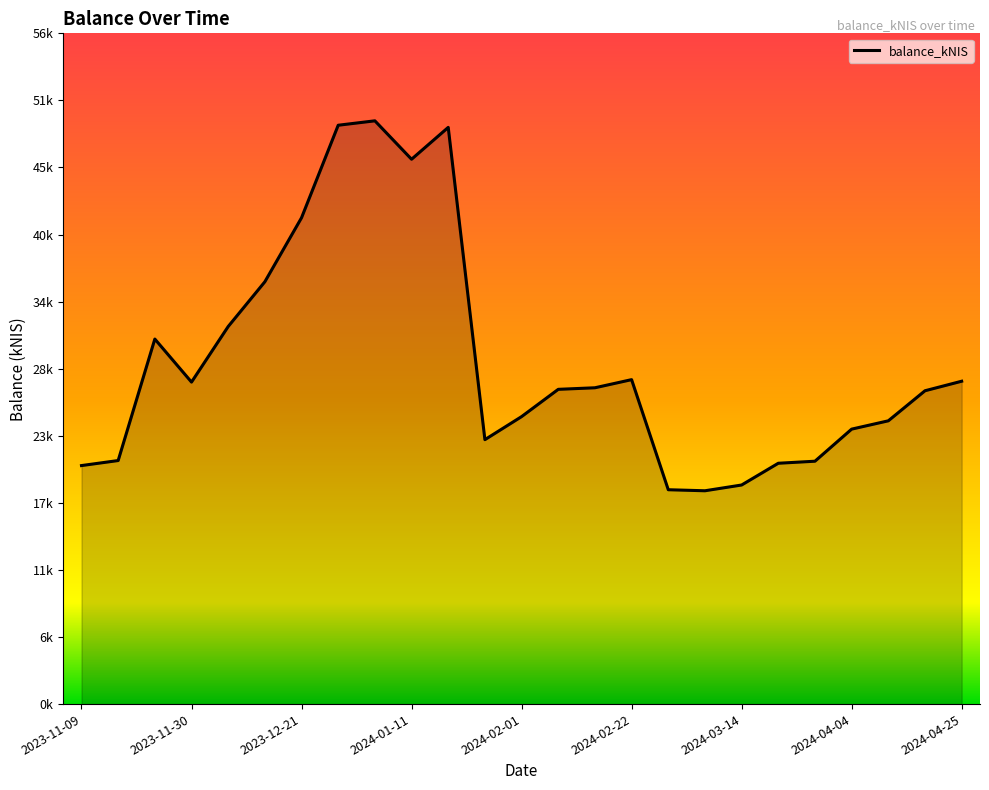

At which category does the chart reach its minimum across all series?

2024-03-07